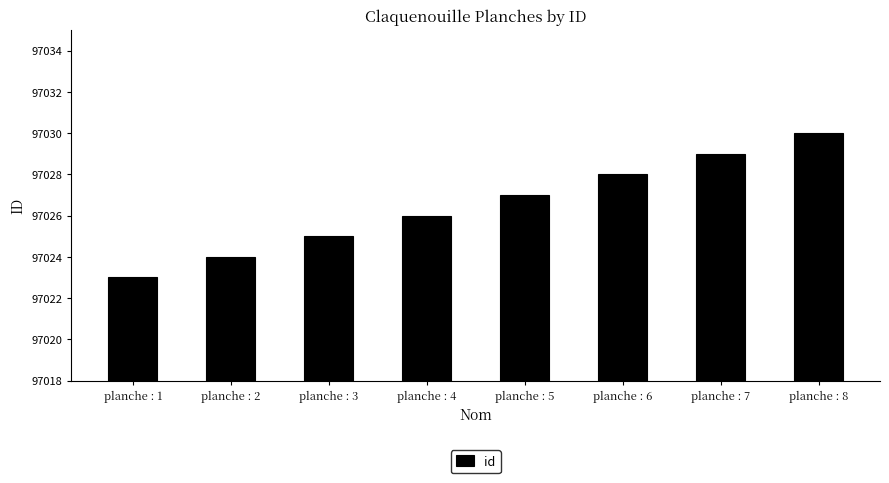

Reading left to right, transcribe all the data shown in this chart.

97023	97024	97025	97026	97027	97028	97029	97030